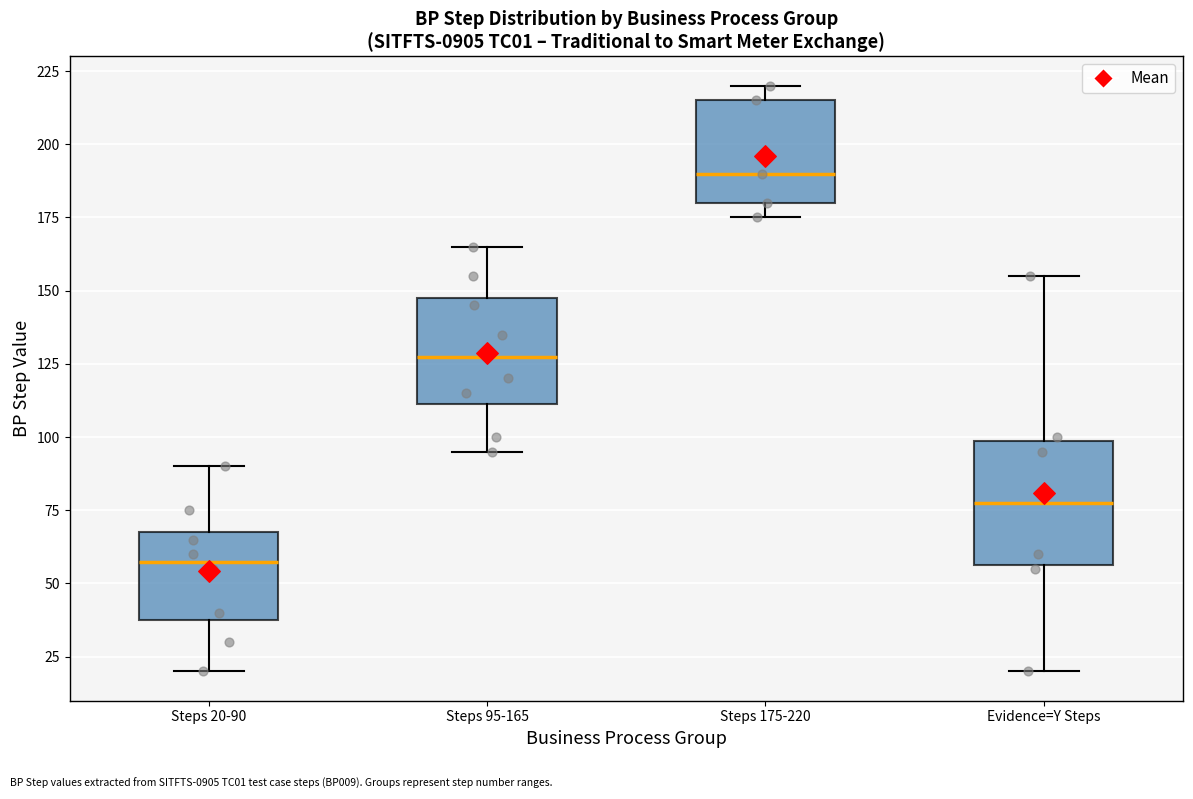

Reading left to right, transcribe this box plot: for each box, give where its median line is, the range the box spans, and where its two whiskers end, as read against the y-axis. The values are not printed on the chart, so give them approximately, as read against the axis.

Steps 20-90: median 60, box 40 to 70, whiskers 20 to 90
Steps 95-165: median 130, box 110 to 150, whiskers 95 to 165
Steps 175-220: median 190, box 180 to 215, whiskers 175 to 220
Evidence=Y Steps: median 80, box 55 to 100, whiskers 20 to 155